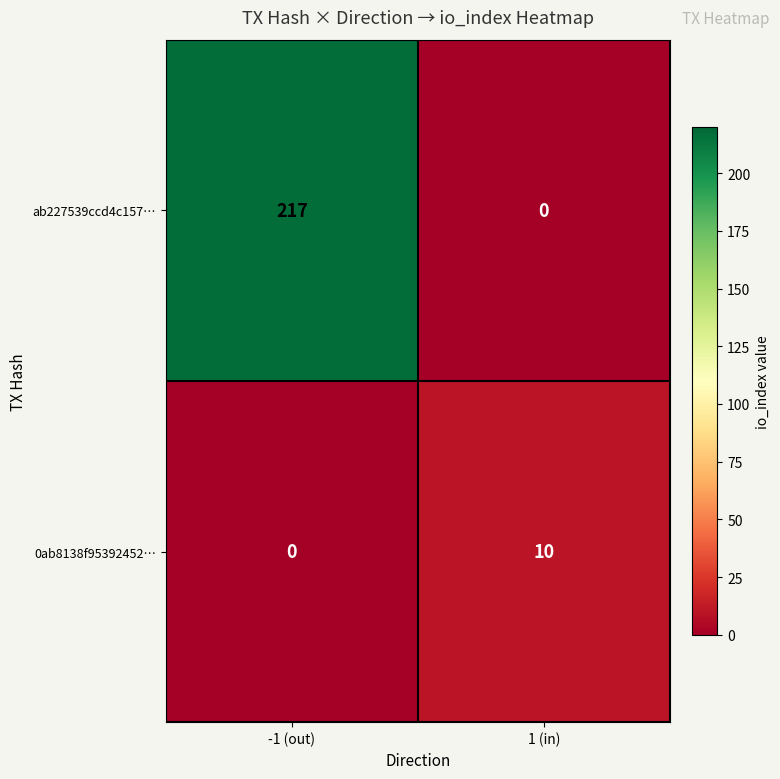

Which series has the largest total across all categories?

ab227539ccd4c157…